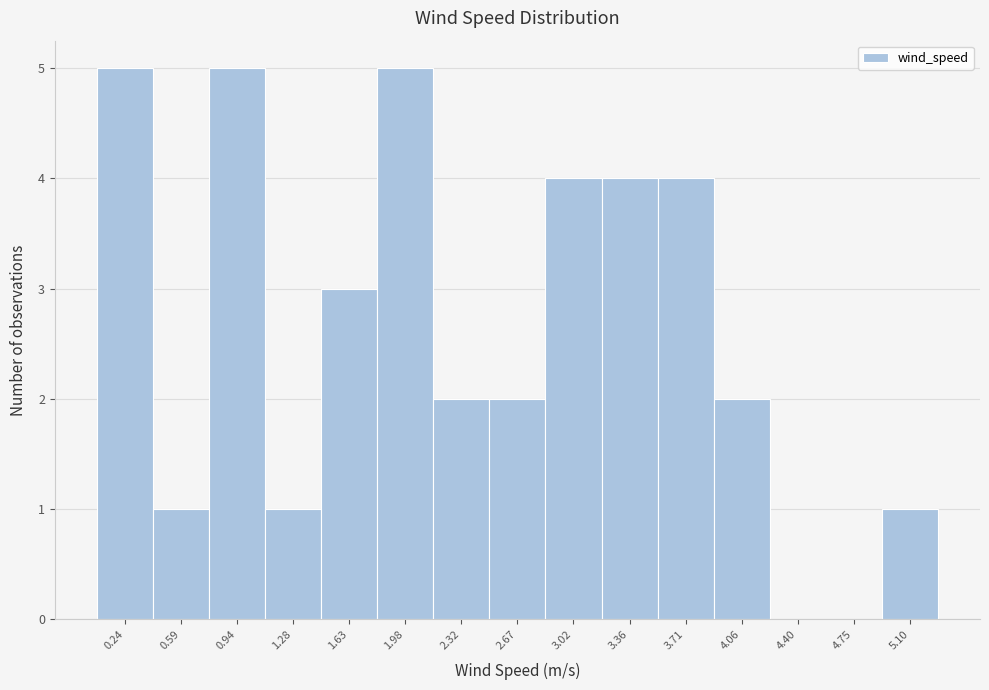

How tall is the bar that spans 1.10 to 1.45 on the x-axis? Neither the bar edges nor the heights are printed on the chart, so give them approximately, as read against the axes.

1